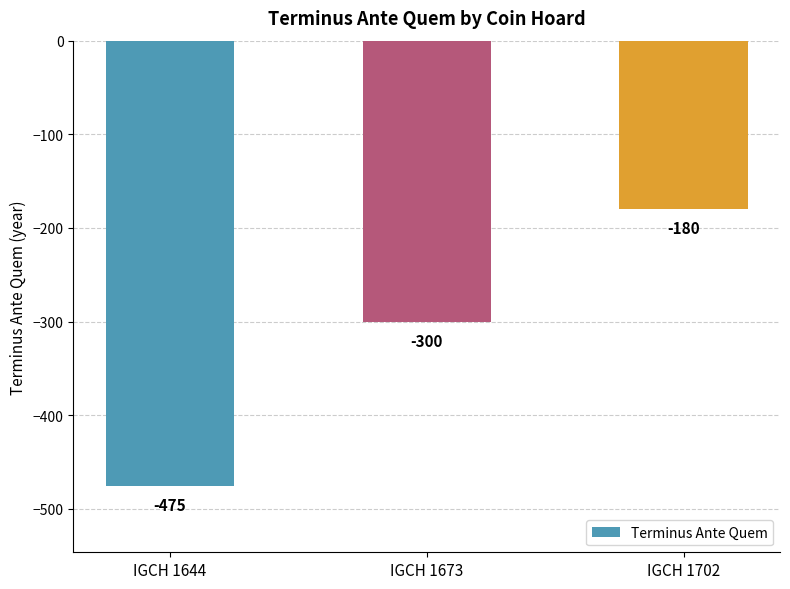

At which label does the data first exceed -300?

IGCH 1702